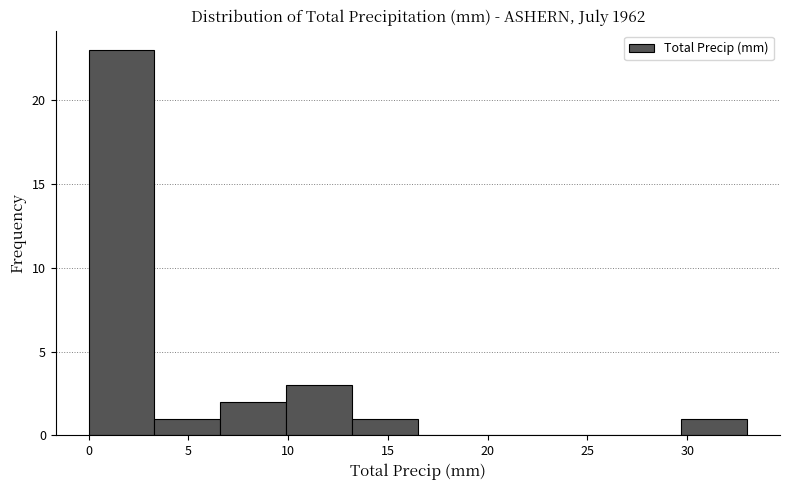

Reading left to right, list every bar in this chart as the range it spans on the x-axis followed by its height. Neither the bar edges nor the heights are printed on the chart, so give them approximately, as read against the axes.

0.0 to 3.3: 23
3.3 to 6.6: 1
6.6 to 9.9: 2
9.9 to 13.2: 3
13.2 to 16.5: 1
16.5 to 19.8: 0
19.8 to 23.1: 0
23.1 to 26.4: 0
26.4 to 29.7: 0
29.7 to 33.0: 1